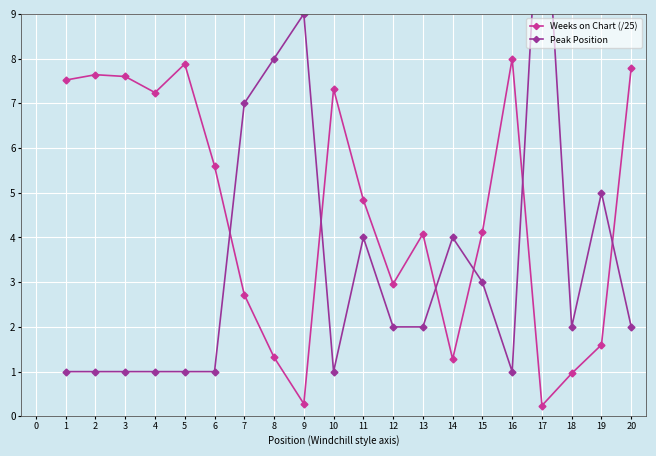

True or false: Peak Position and Weeks on Chart (/25) cross at least once.

True